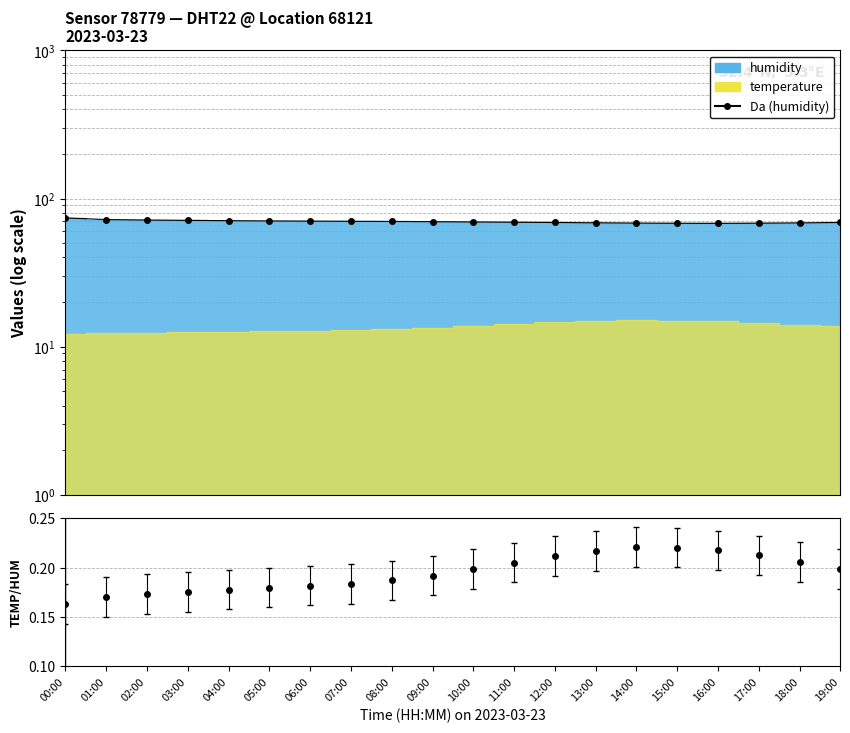

The value of Temp/Hum at 07:00 is 0.1. True or false?

False